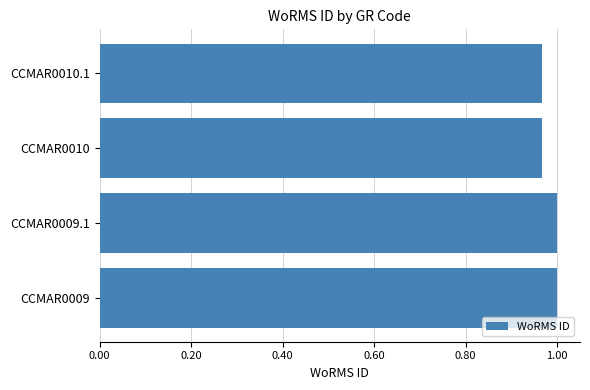

Is it true that the value at CCMAR0010 is 1.0?

True